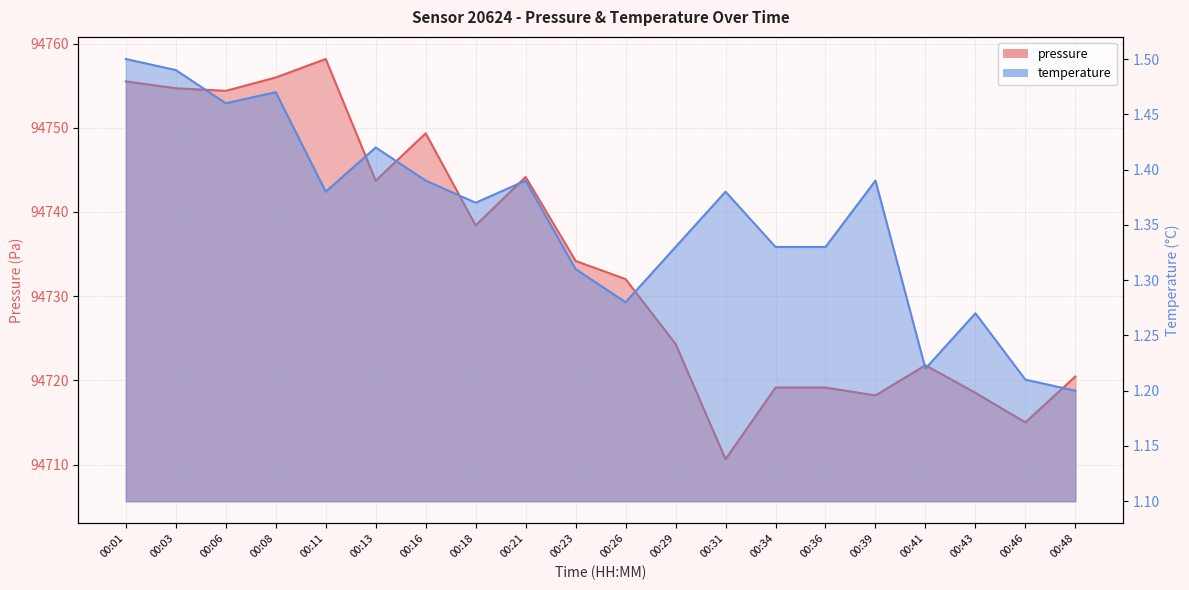

In pressure, how many points are higher than both neighbors (excluding endpoints)?

4